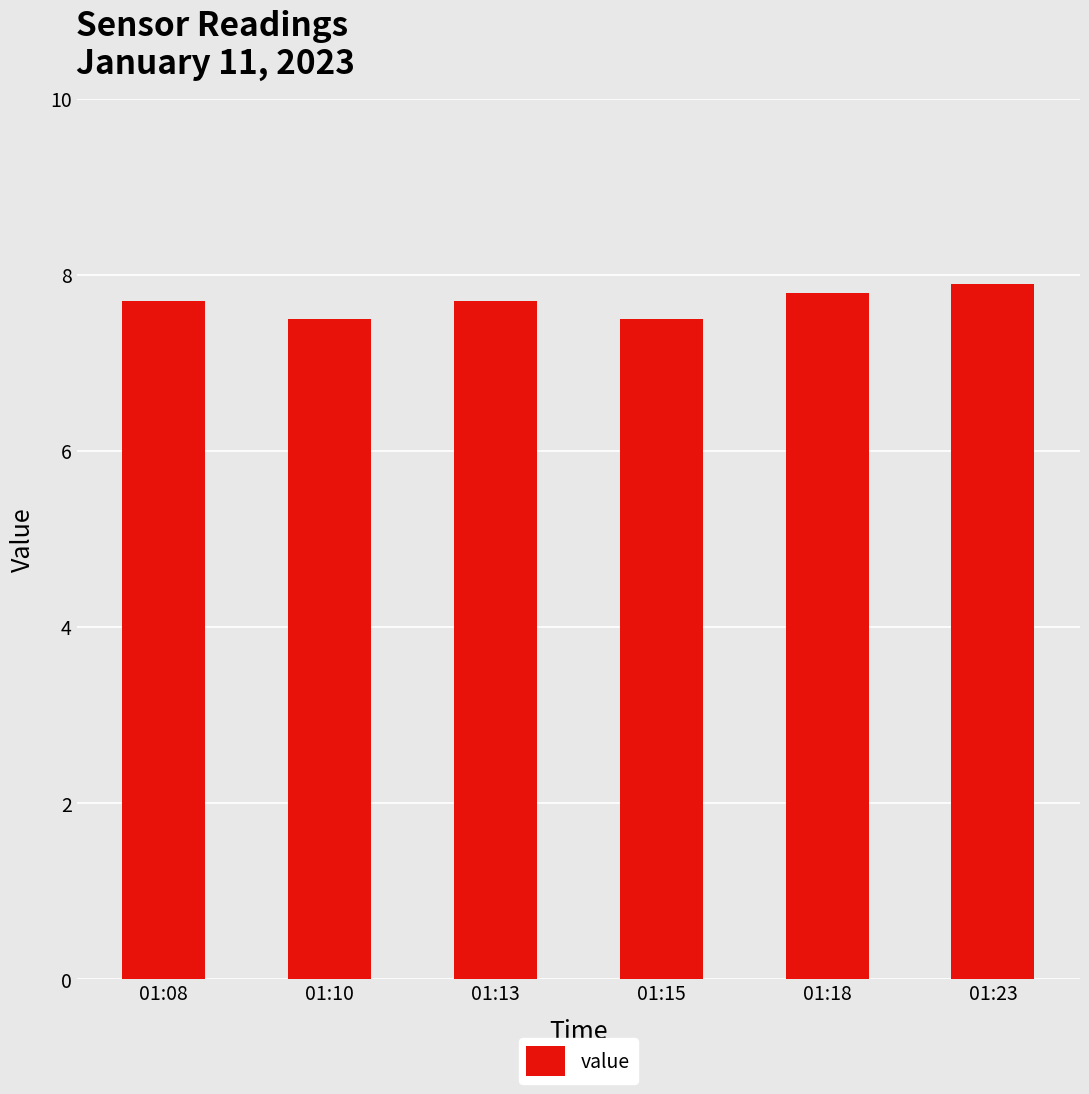

What is the difference between the maximum and second lowest values?

0.4